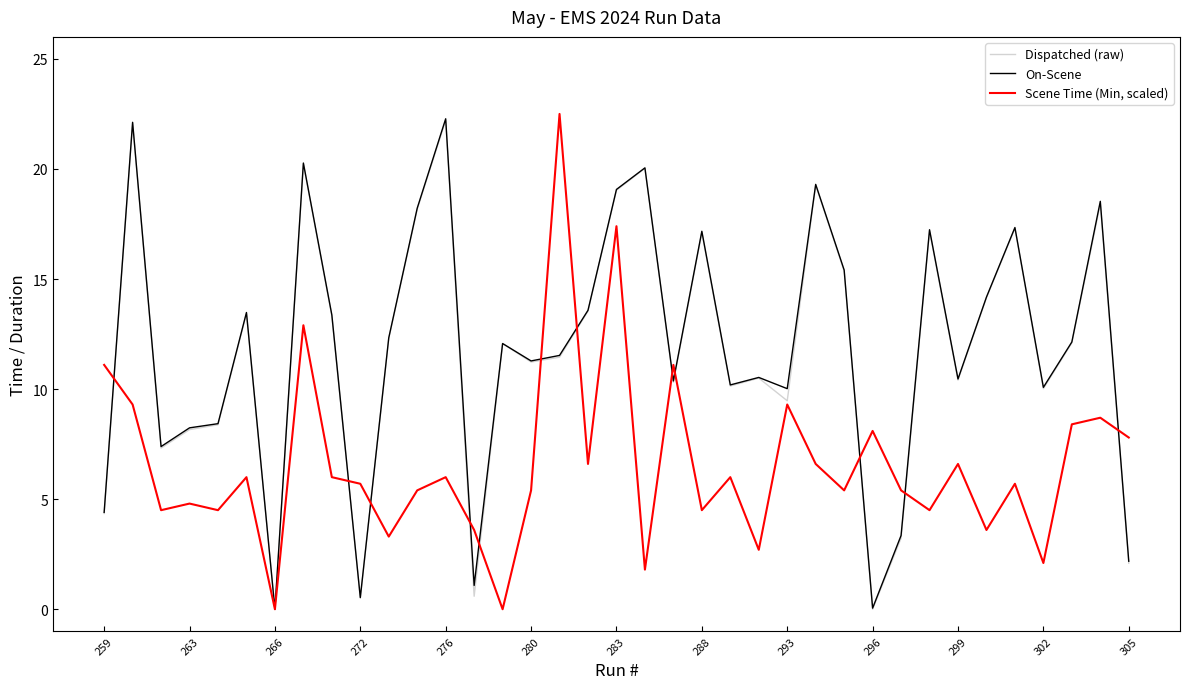

List the series in order of their peak value, highest first.

Scene Time (Min, scaled), On-Scene, Dispatched (raw)